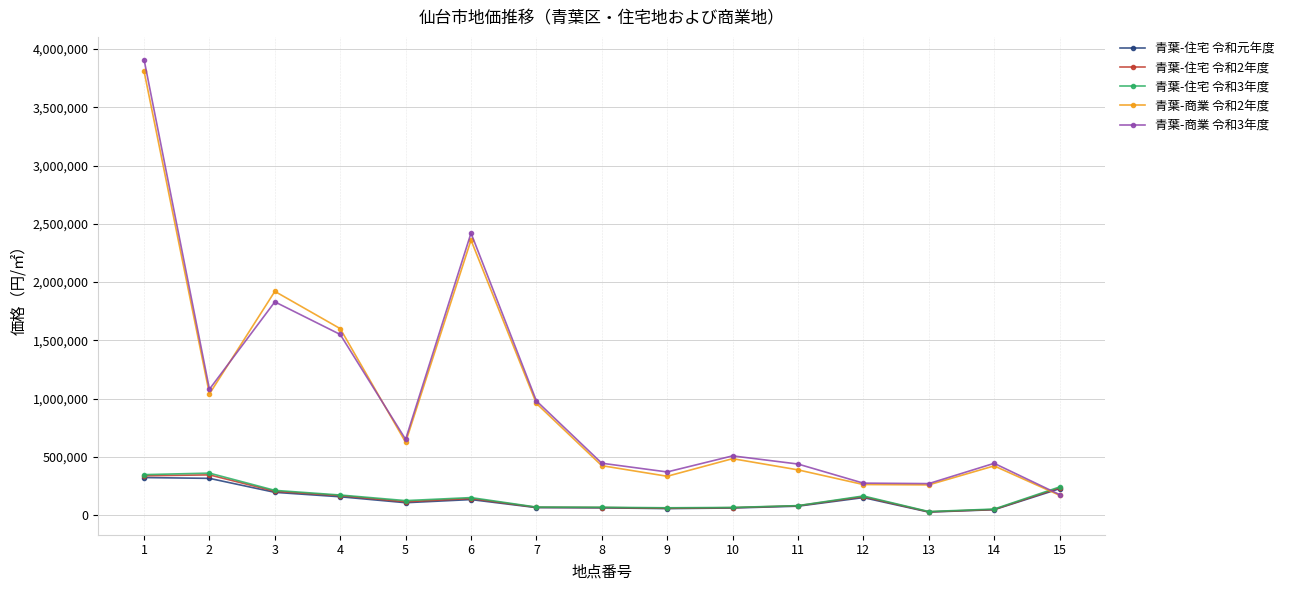

Which series has the widest spread of values?

青葉-商業 令和3年度